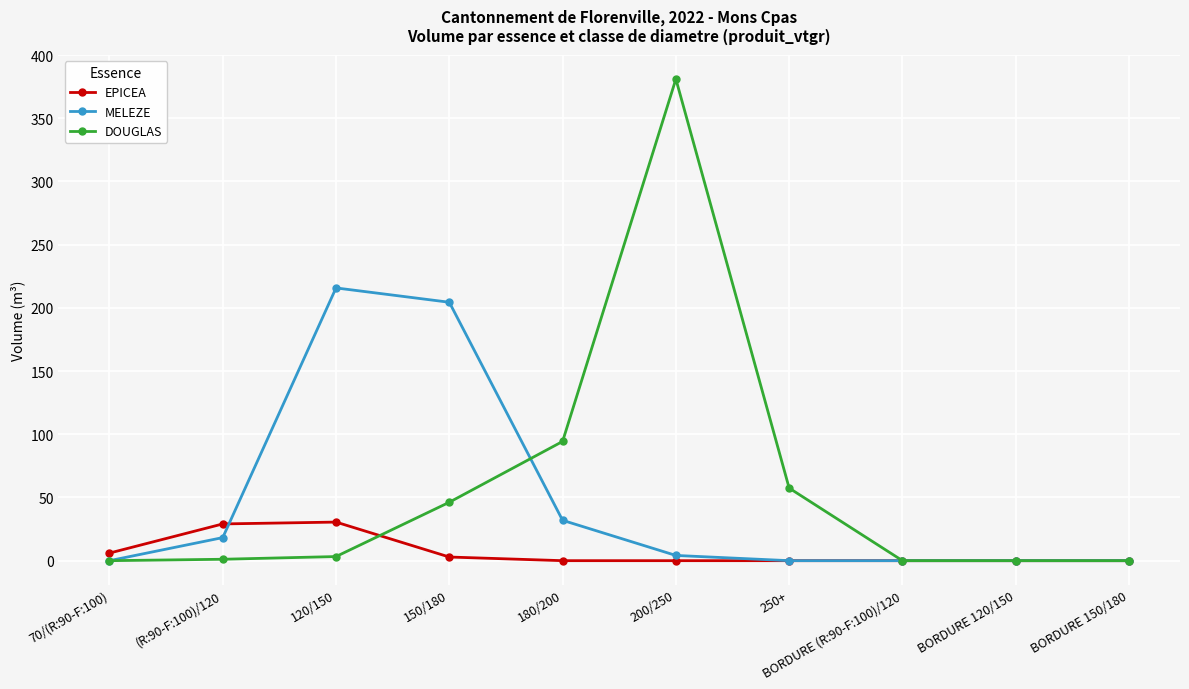

What is the sum of the EPICEA values at 250+ and 120/150?

30.5